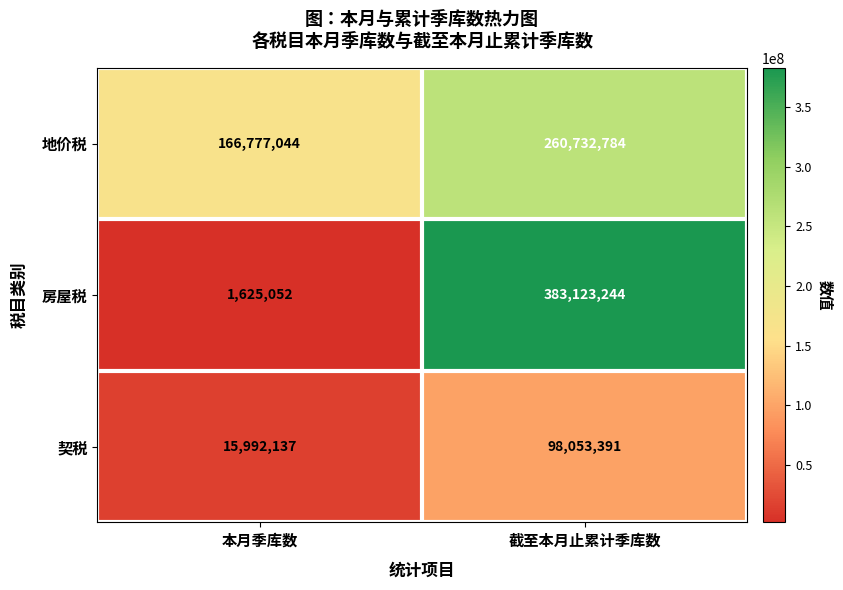

Reading left to right, list all the values displayed in this chart.

地价税: 166777044	260732784
房屋税: 1625052	383123244
契税: 15992137	98053391